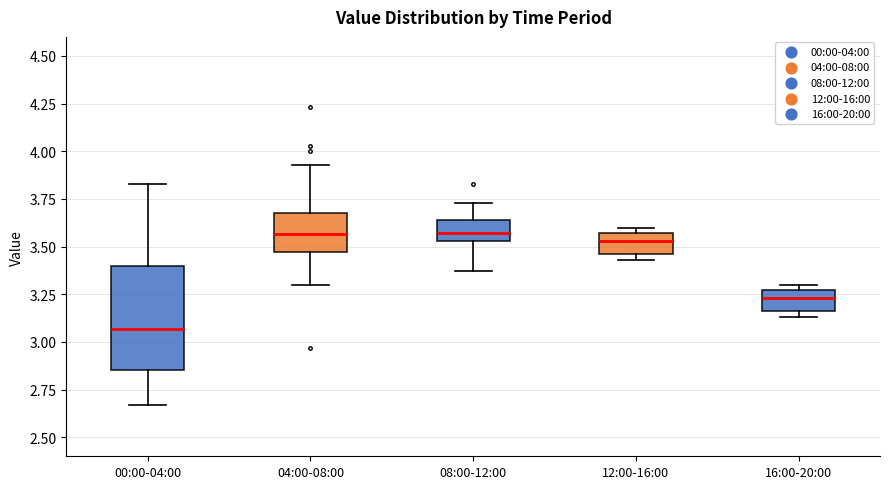

Where is the upper edge of the box for 16:00-20:00 on the y-axis? The values are not printed on the chart, so give them approximately, as read against the axis.

3.25